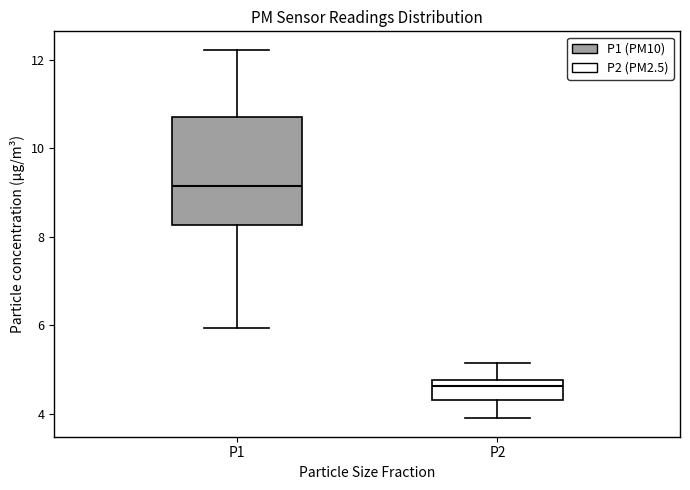

Which box's median line is the highest?

P1